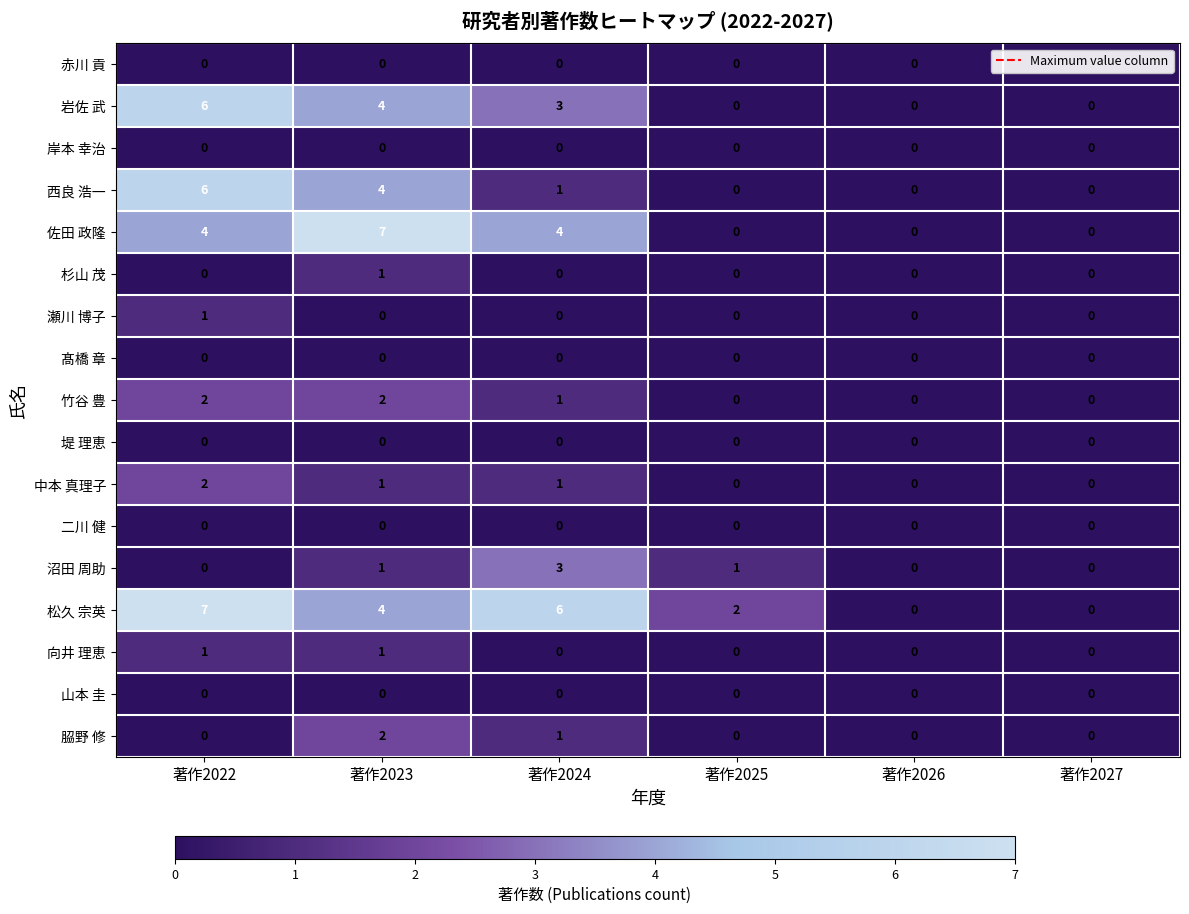

Which series changed the most between 著作2024 and 著作2026?

松久 宗英